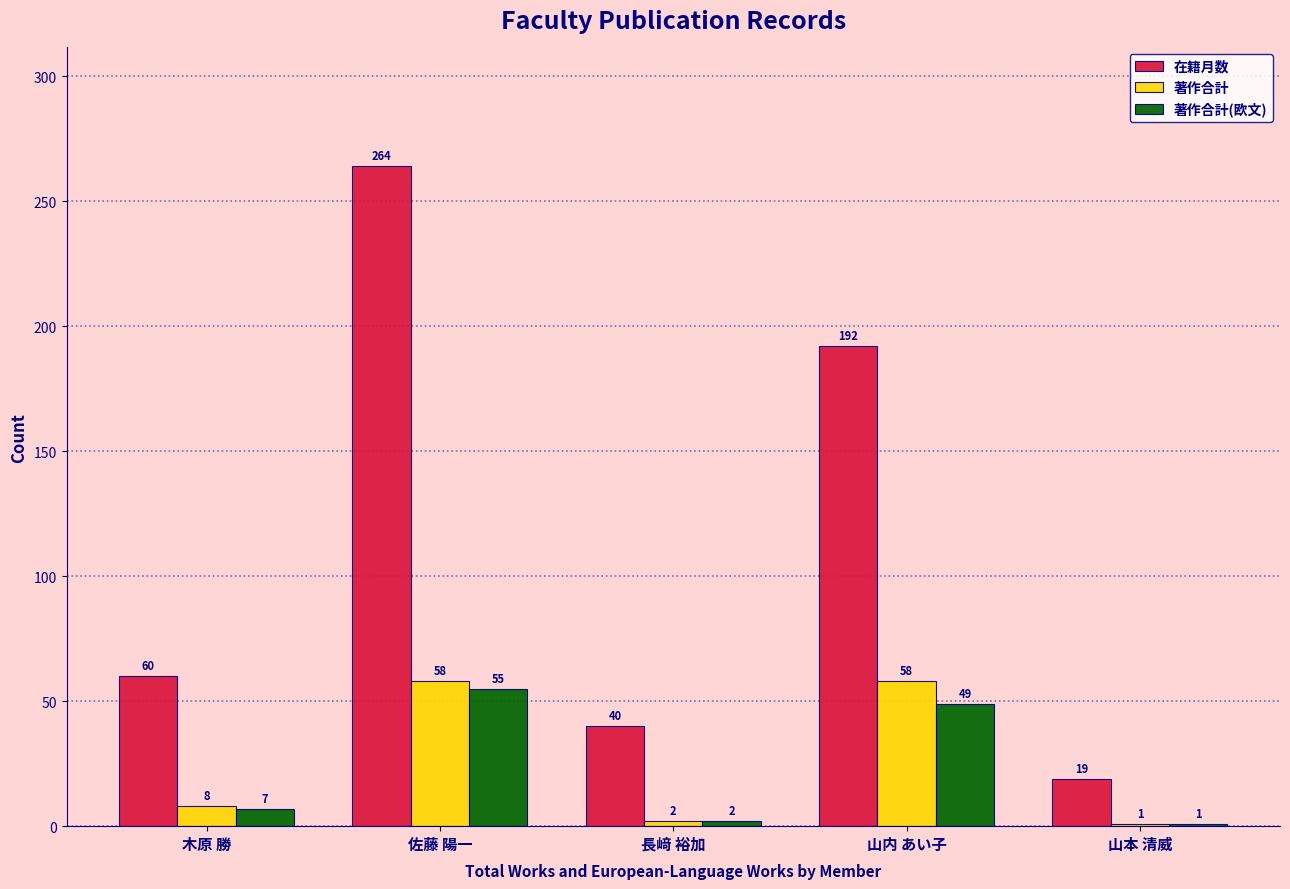

What position from the right is 山内 あい子?

2